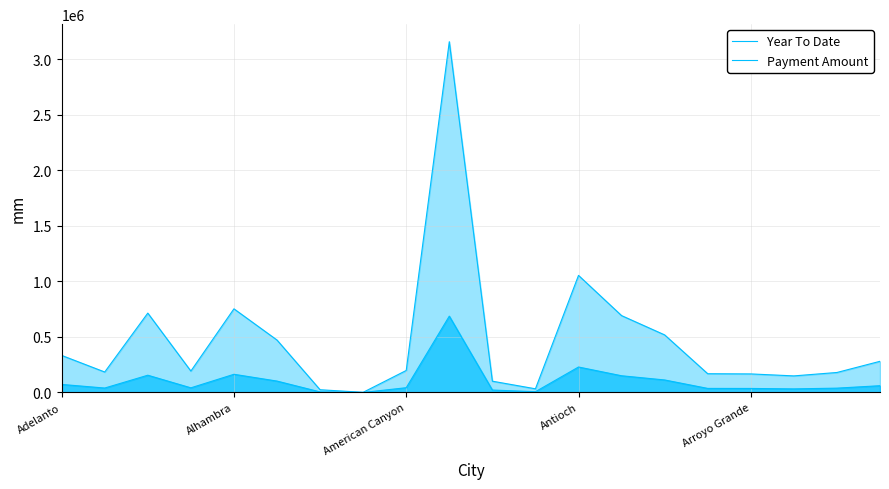

Count the number of data series in this chart.

2